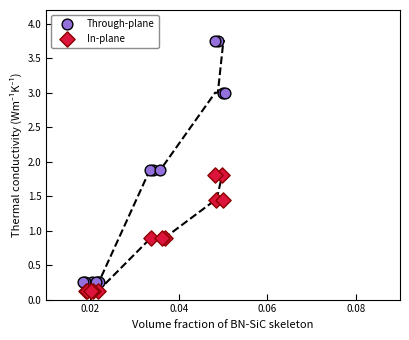

Which series reaches the maximum Y coordinate?

Through-plane